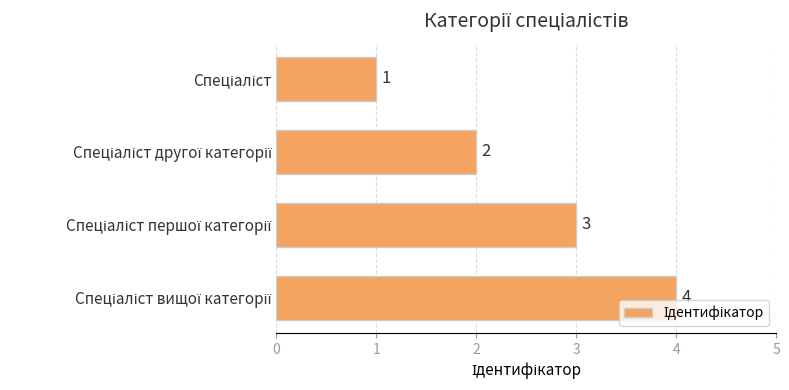

How many bars are there in total?

4